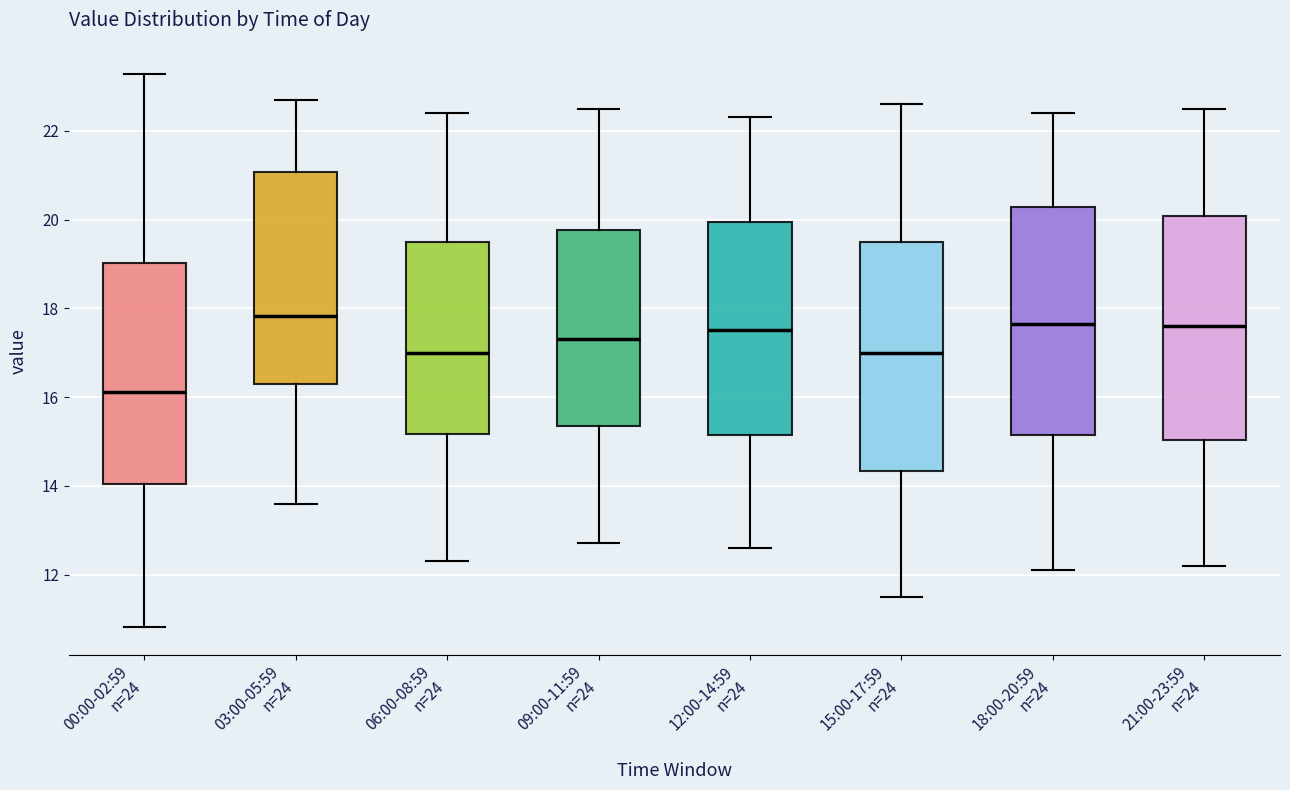

Reading left to right, transcribe this box plot: for each box, give where its median line is, the range the box spans, and where its two whiskers end, as read against the y-axis. The values are not printed on the chart, so give them approximately, as read against the axis.

00:00-02:59 n=24: median 16.2, box 14.0 to 19.0, whiskers 10.8 to 23.2
03:00-05:59 n=24: median 17.8, box 16.2 to 21.0, whiskers 13.6 to 22.8
06:00-08:59 n=24: median 17.0, box 15.2 to 19.6, whiskers 12.4 to 22.4
09:00-11:59 n=24: median 17.4, box 15.4 to 19.8, whiskers 12.8 to 22.6
12:00-14:59 n=24: median 17.6, box 15.2 to 20.0, whiskers 12.6 to 22.4
15:00-17:59 n=24: median 17.0, box 14.4 to 19.6, whiskers 11.6 to 22.6
18:00-20:59 n=24: median 17.6, box 15.2 to 20.2, whiskers 12.2 to 22.4
21:00-23:59 n=24: median 17.6, box 15.0 to 20.0, whiskers 12.2 to 22.6